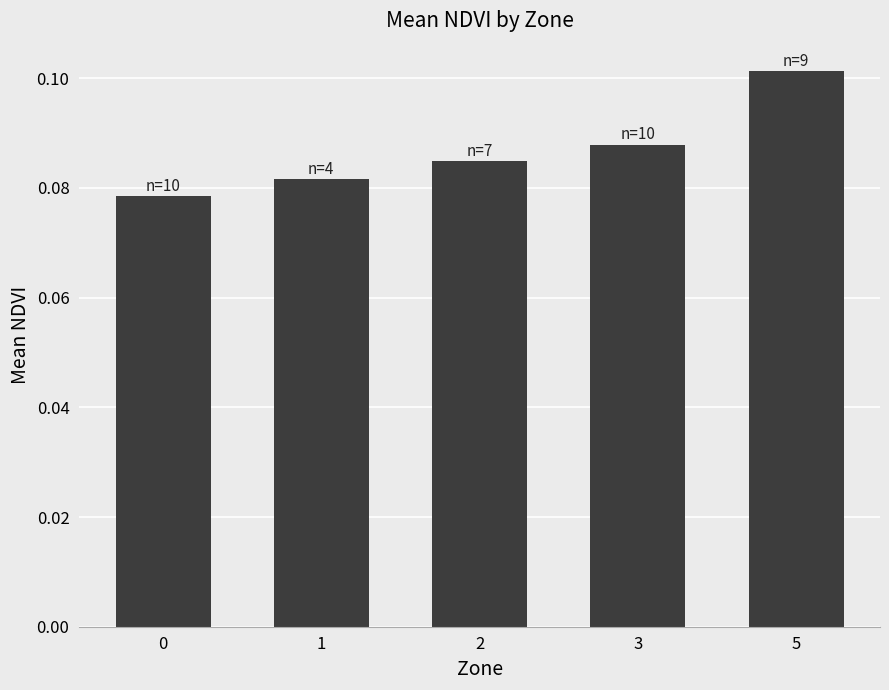

List the labels in order of value, largest first.

5, 3, 2, 1, 0